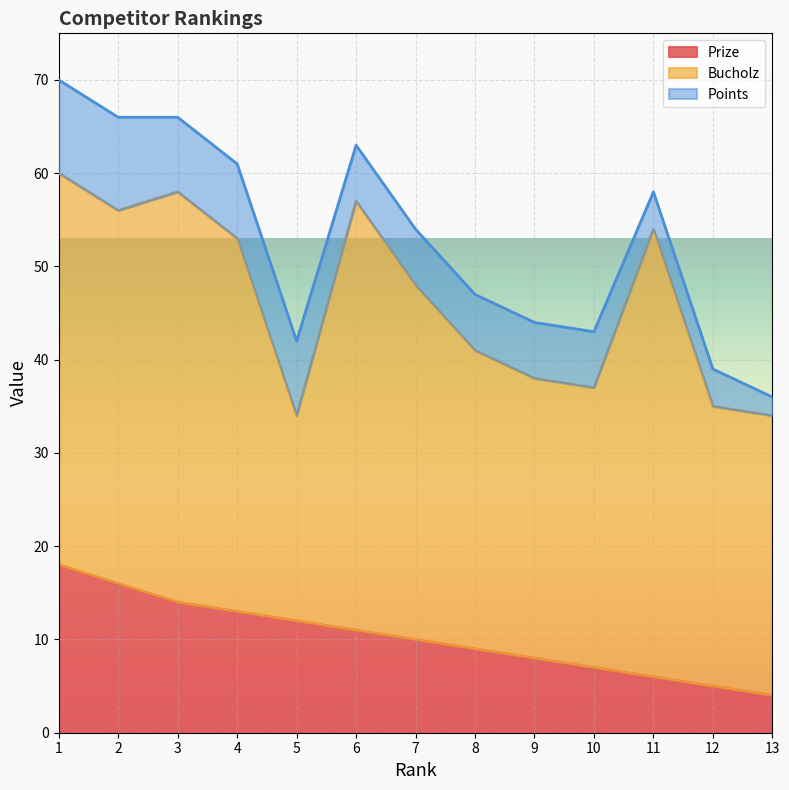

Is the value of Points at 13 greater than the value of Bucholz at 12?

No